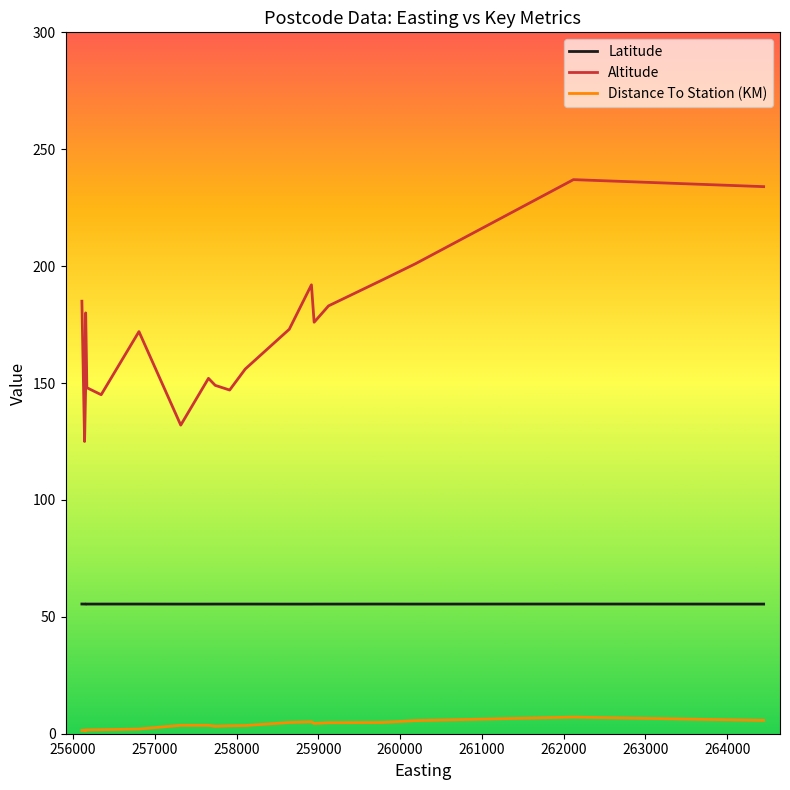

Which series changed the most between 261000 and 262000?

Altitude